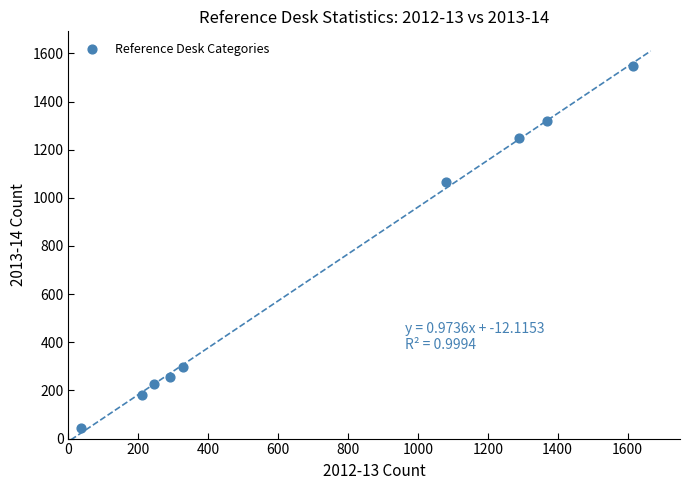

What is the average X value?

718